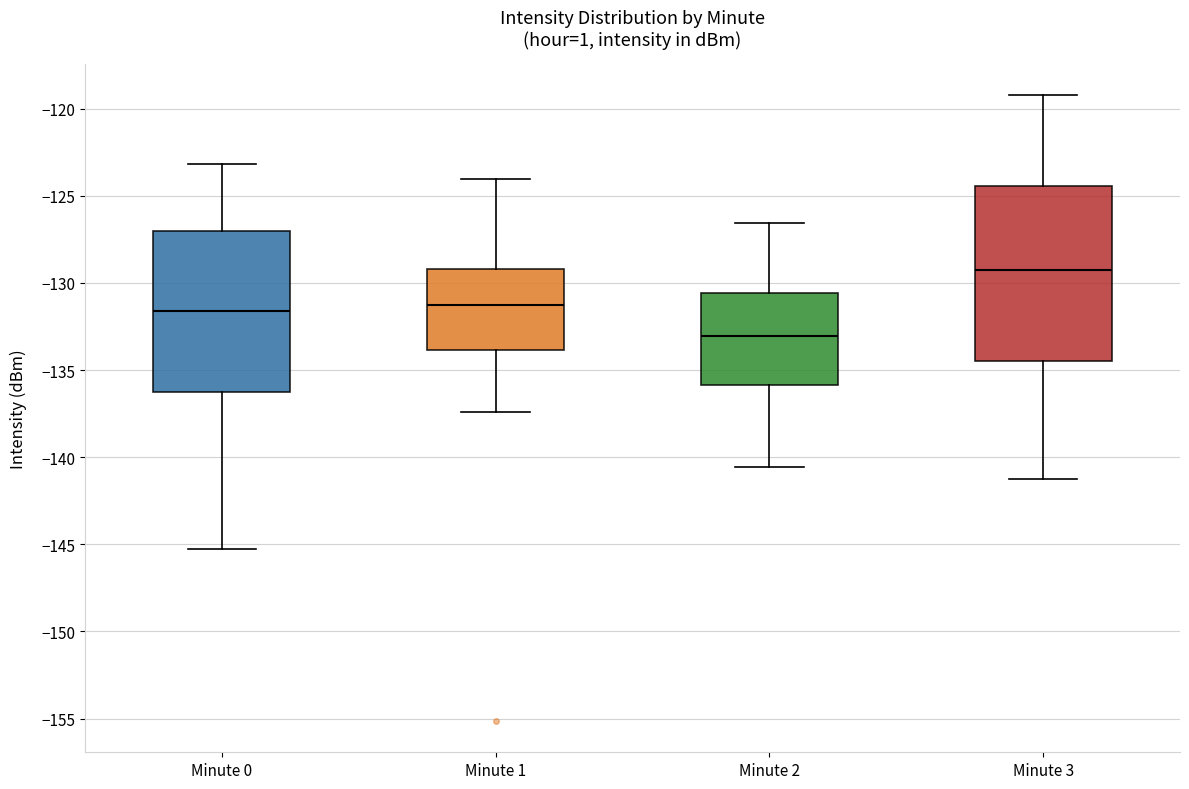

Which box is the tallest, from its lower edge to its upper edge?

Minute 3